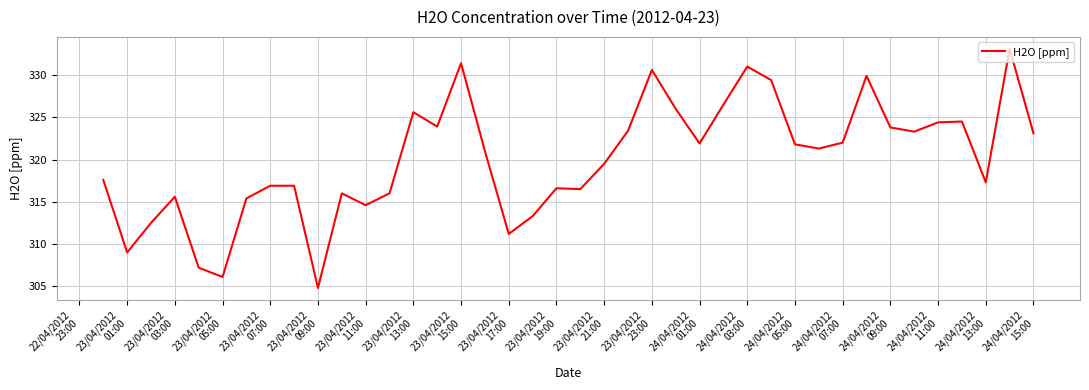

What is the average value?

320.0